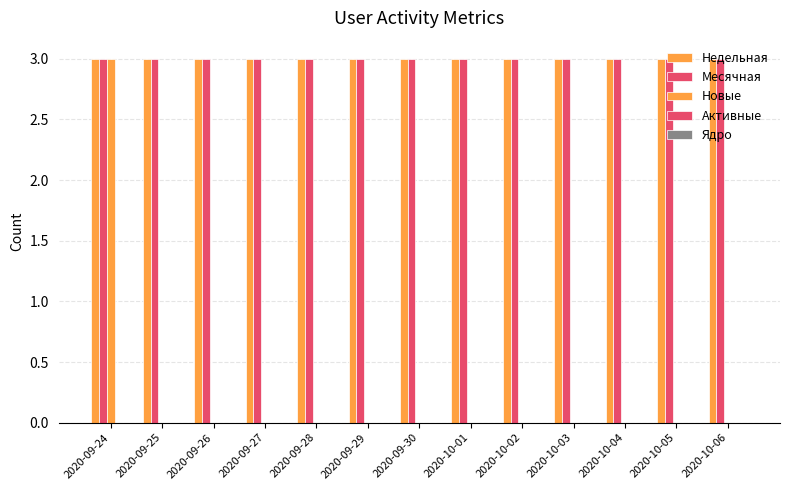

At 2020-09-27, list the series in order from smallest to largest.

Новые, Активные, Ядро, Недельная, Месячная